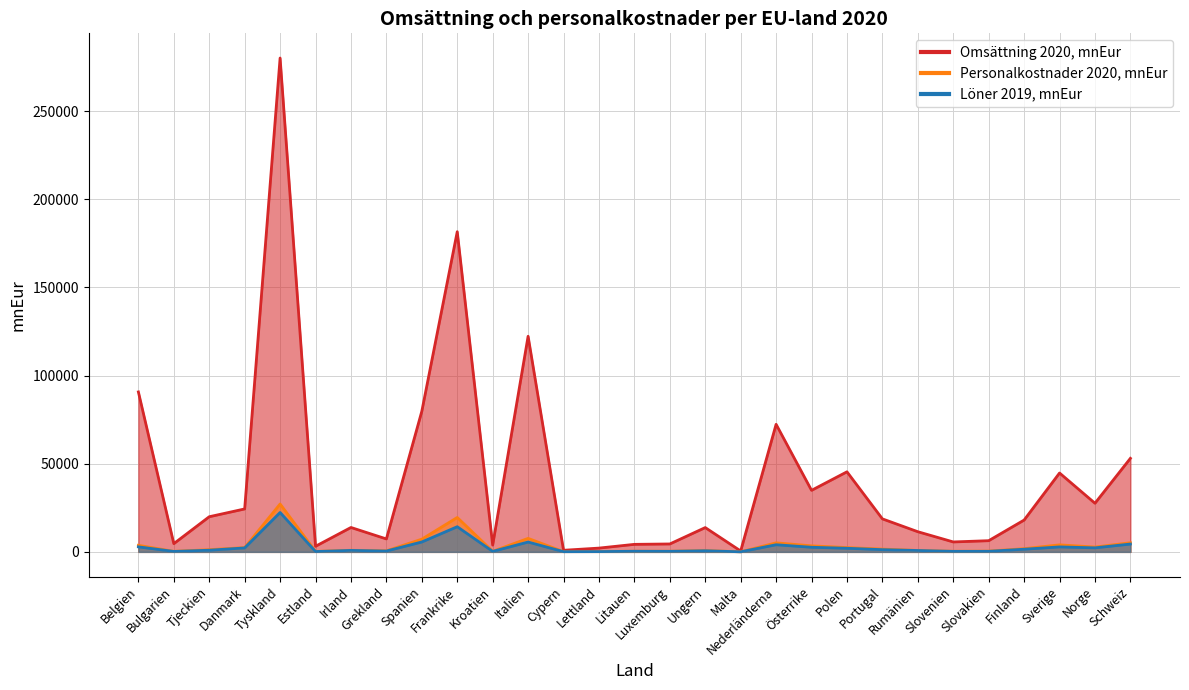

Rank the series at Kroatien from lowest to highest value.

Löner 2019, mnEur, Personalkostnader 2020, mnEur, Omsättning 2020, mnEur